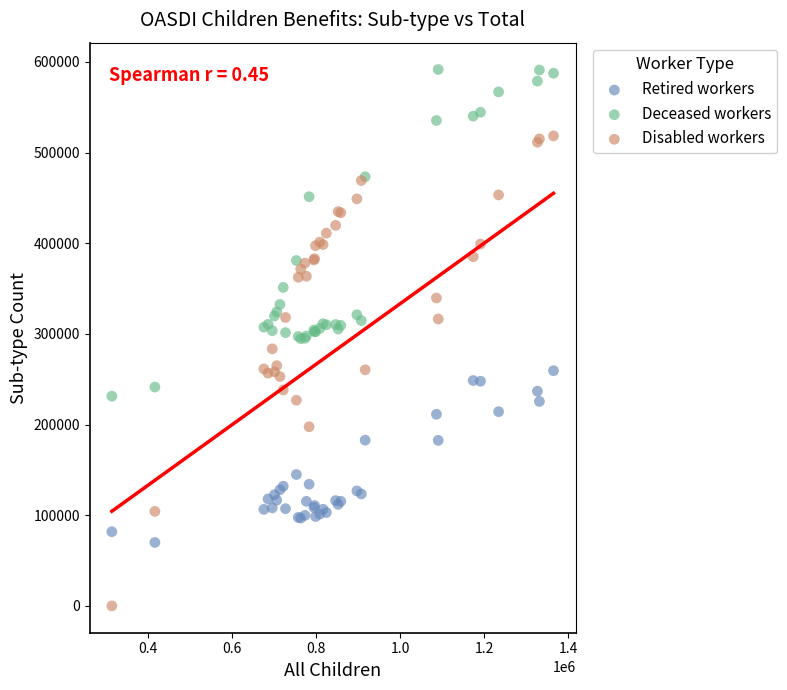

Which series contains the lowest Y value?

Disabled workers